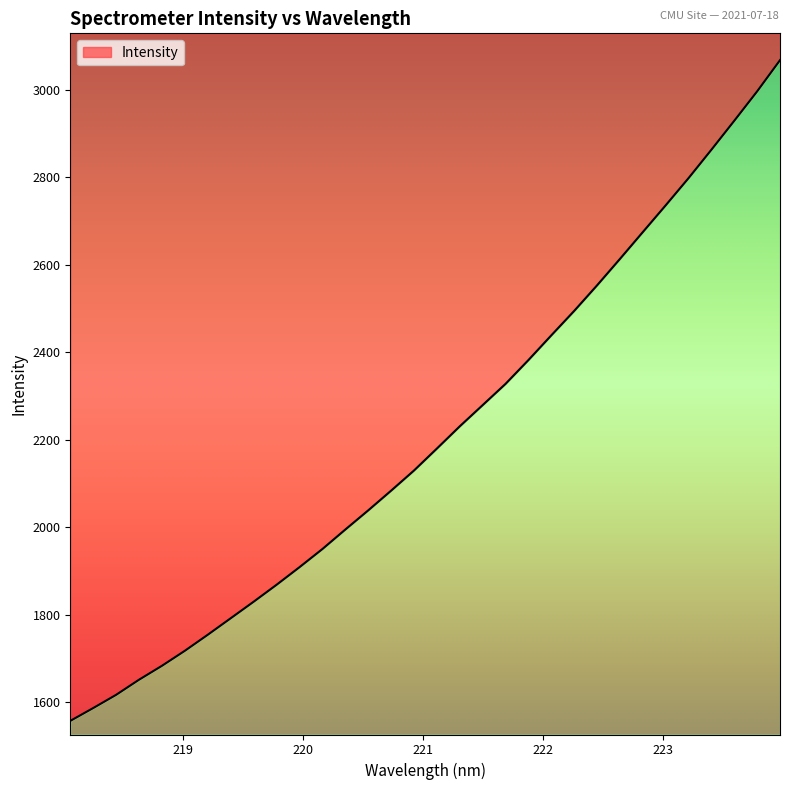

What is the average value?

2210.2